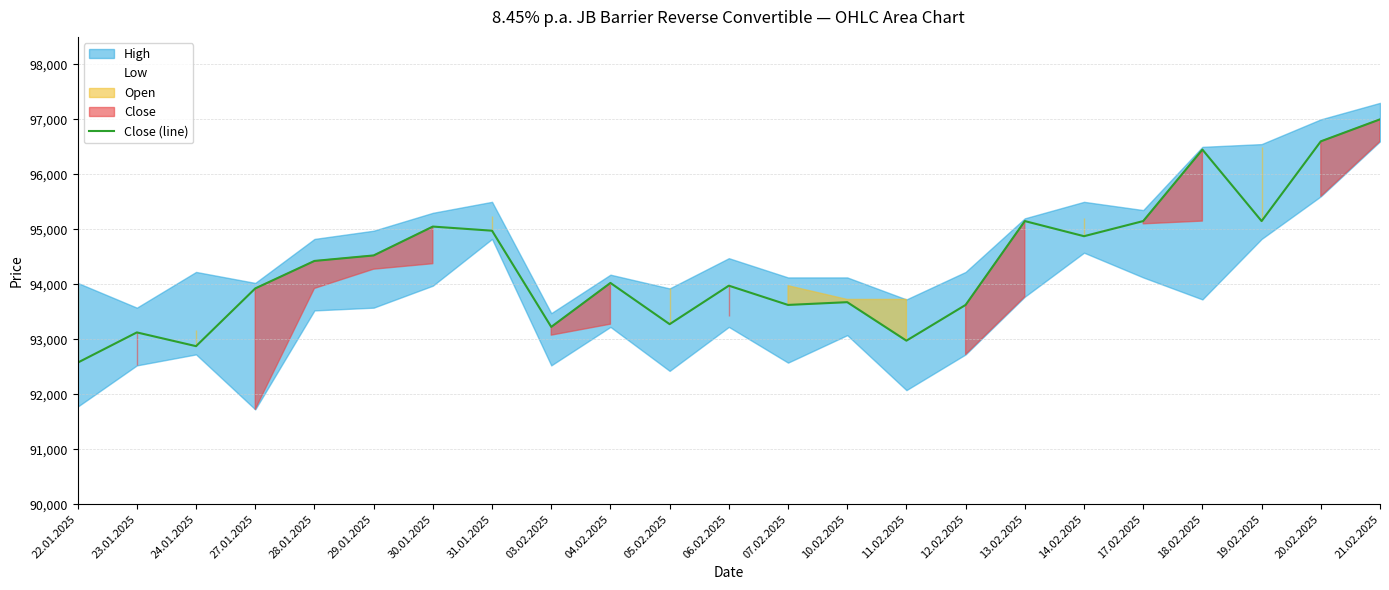

The value at 10.02.2025 is 145079. True or false?

False